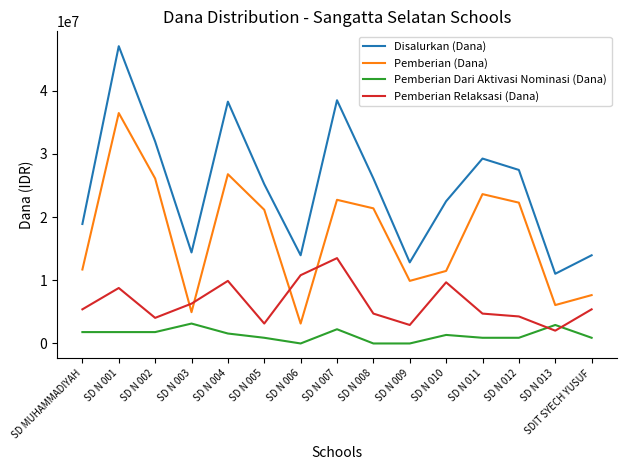

At which category does Pemberian (Dana) reach its first local valley?

SD N 003